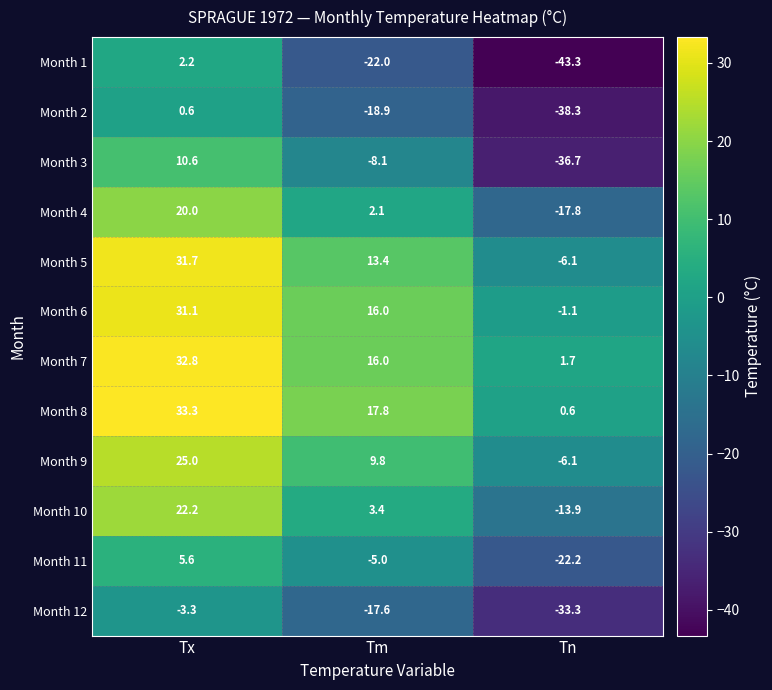

Rank the series by their maximum value, from lowest to highest.

Month 12, Month 2, Month 1, Month 11, Month 3, Month 4, Month 10, Month 9, Month 6, Month 5, Month 7, Month 8